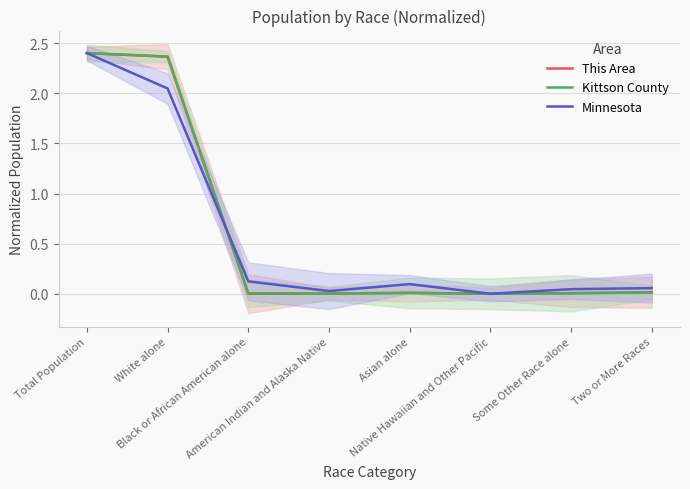

Reading left to right, list all the values displayed in this chart.

This Area: Total Population=2.4	White alone=2.4	Black or African American alone=0.0	American Indian and Alaska Native=0.0	Asian alone=0.0	Native Hawaiian and Other Pacific=0.0	Some Other Race alone=0.0	Two or More Races=0.0
Kittson County: Total Population=2.4	White alone=2.4	Black or African American alone=0.0	American Indian and Alaska Native=0.0	Asian alone=0.0	Native Hawaiian and Other Pacific=0.0	Some Other Race alone=0.0	Two or More Races=0.0
Minnesota: Total Population=2.4	White alone=2.0	Black or African American alone=0.1	American Indian and Alaska Native=0.0	Asian alone=0.1	Native Hawaiian and Other Pacific=0.0	Some Other Race alone=0.0	Two or More Races=0.1